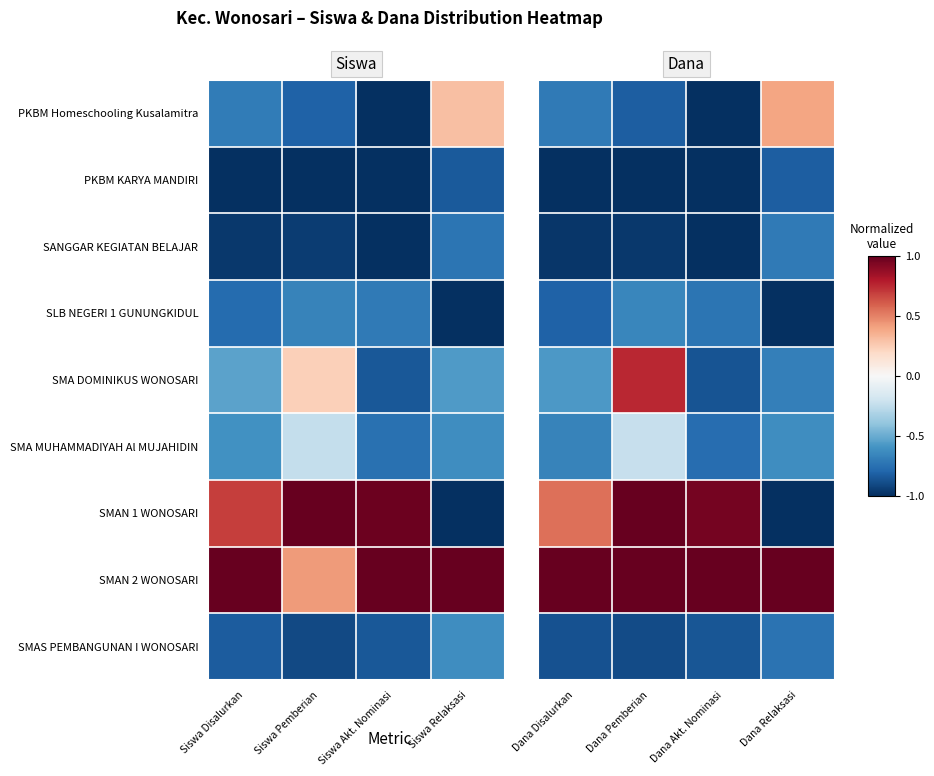

At which category does the chart reach its minimum across all series?

Dana Akt. Nominasi